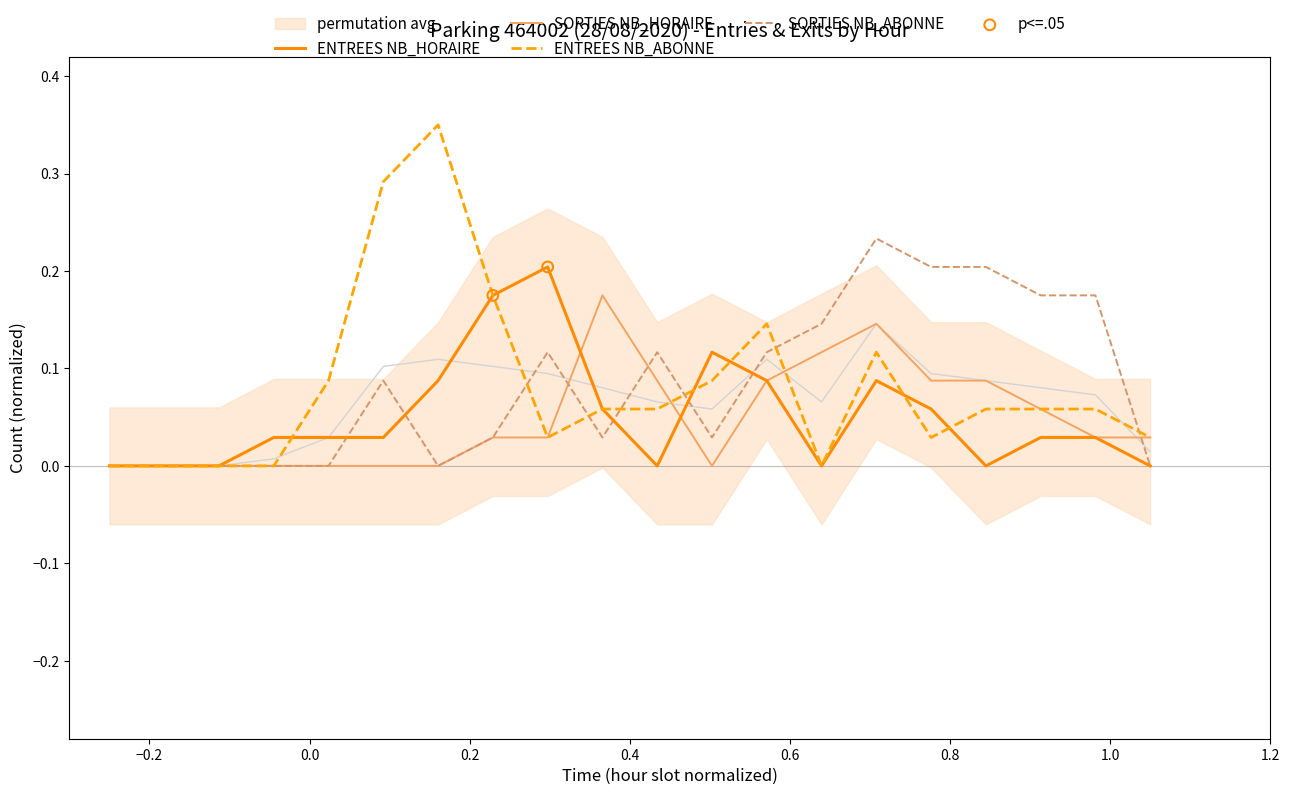

Which series has the largest total across all categories?

SORTIES NB_ABONNE